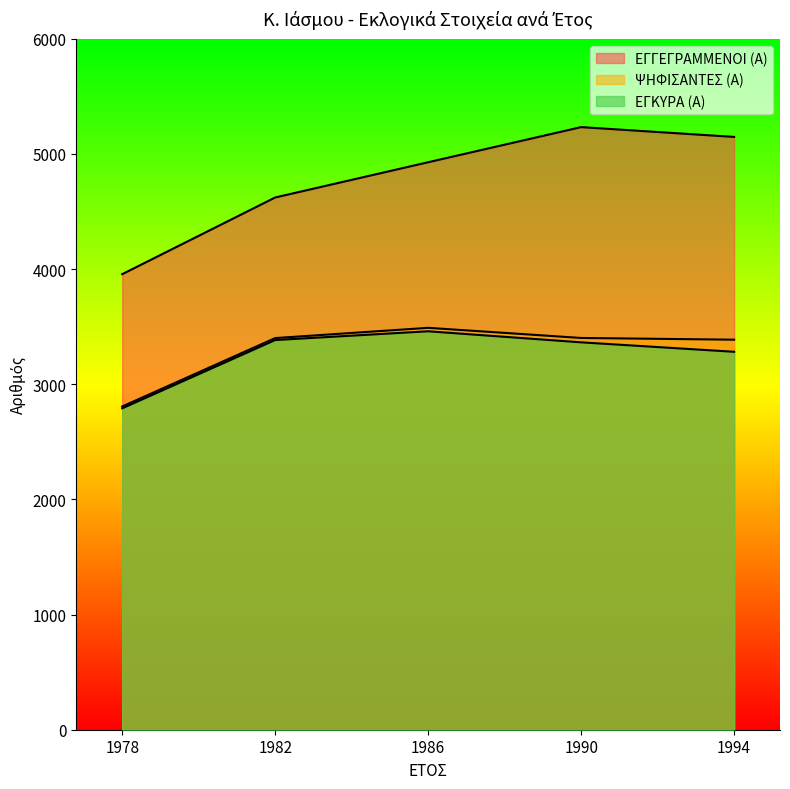

At how many categories does at least one series exceed 2861?

5